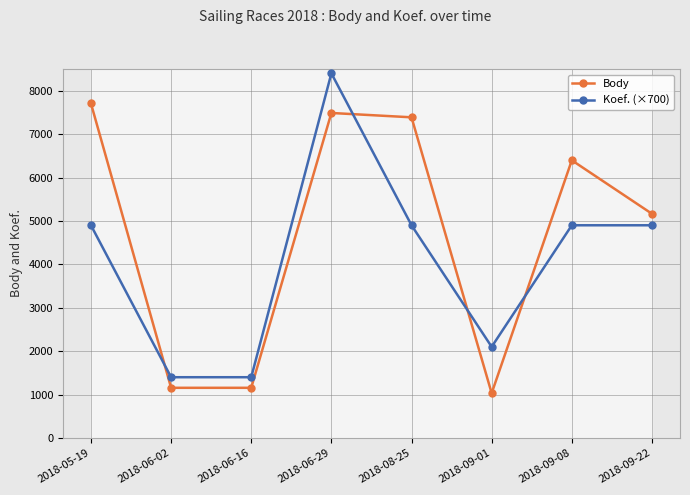

What is the difference between the Body values at 2018-06-16 and 2018-05-19?

6551